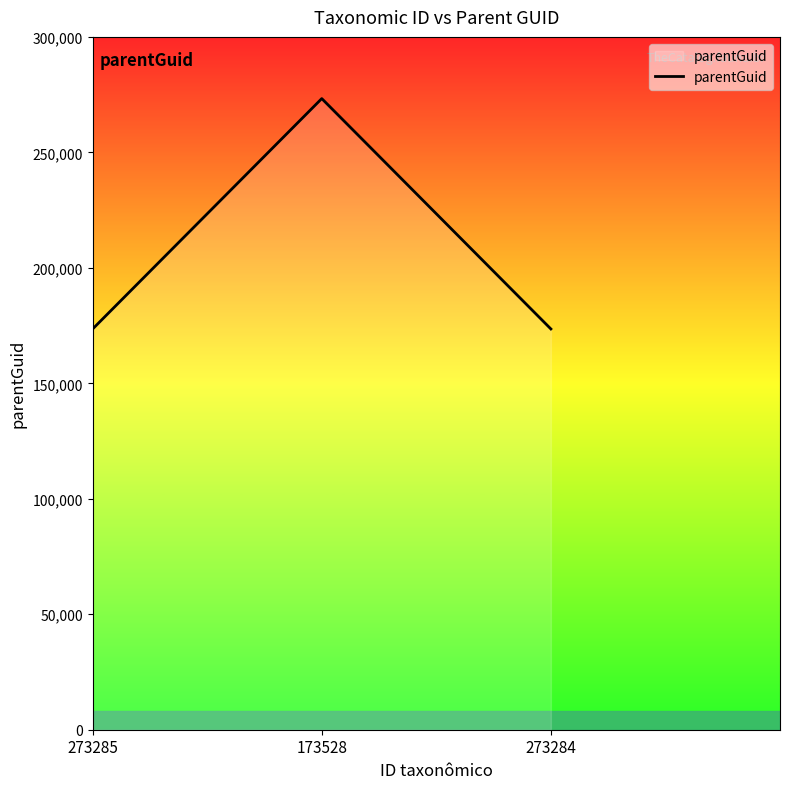

What is the difference between the maximum and minimum values?

99762